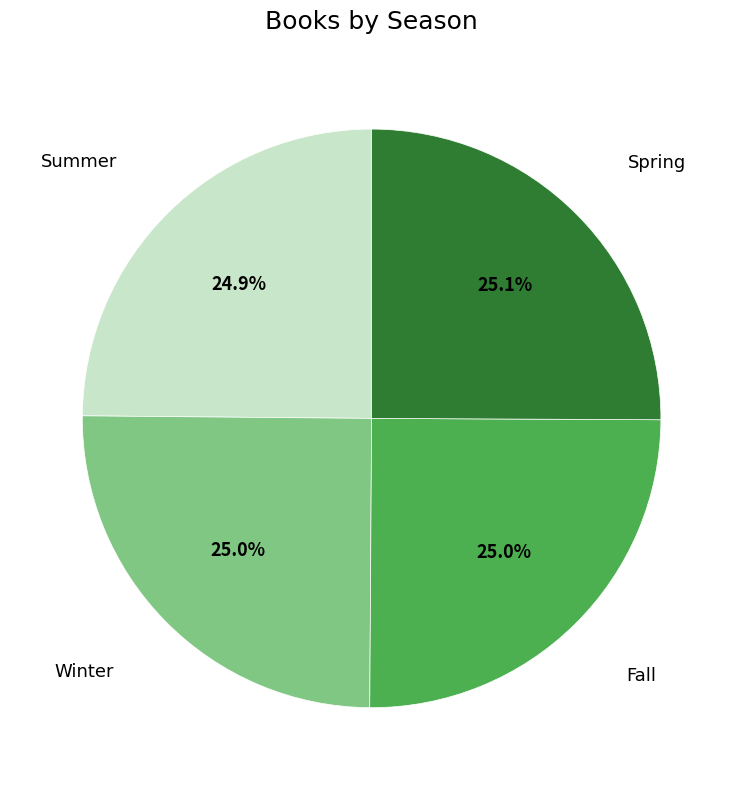

How many segments does this pie chart have?

4